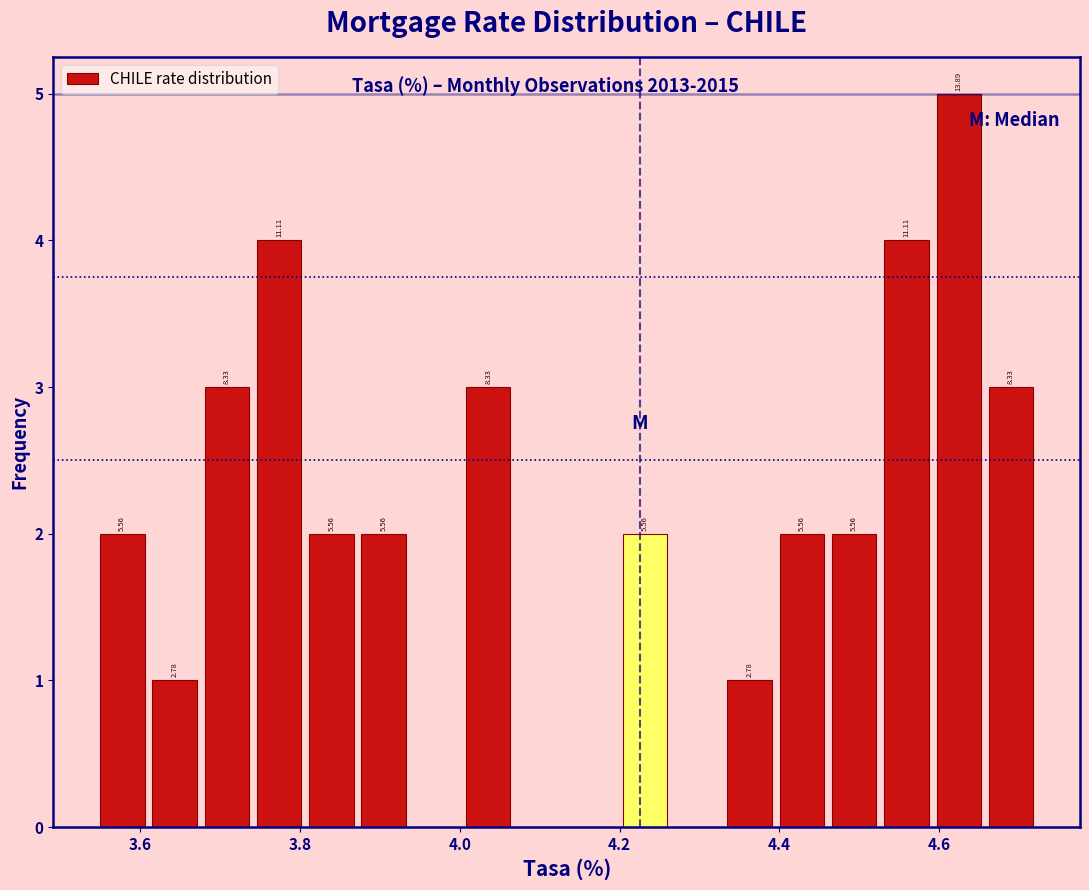

Around what value on the x-axis is the tallest bar? Give the approximate position of its centre, as read against the axis.

4.62